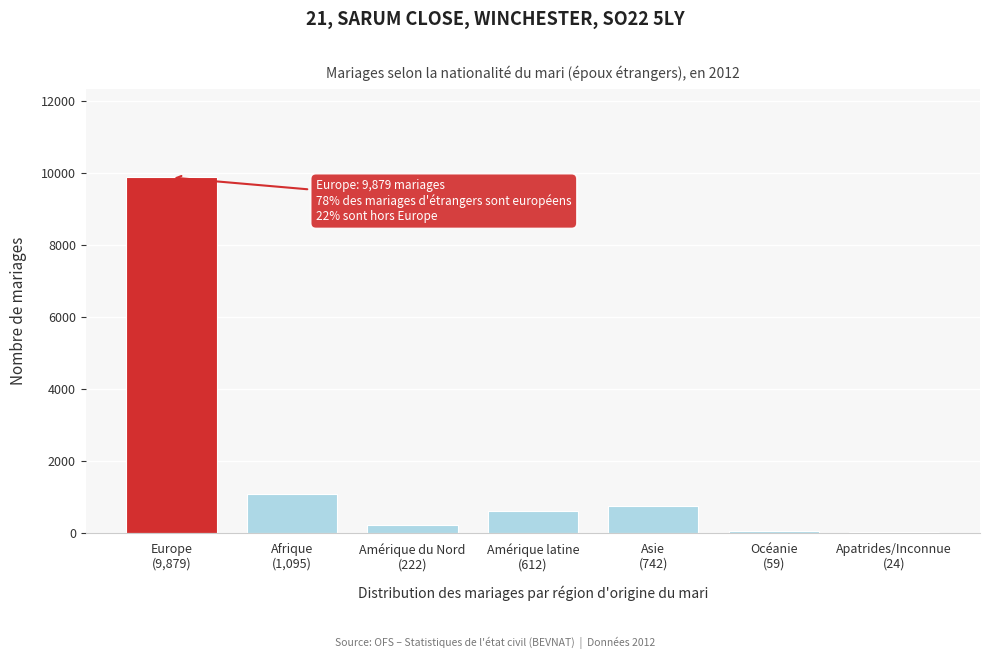

What is the greatest value displayed?

9879